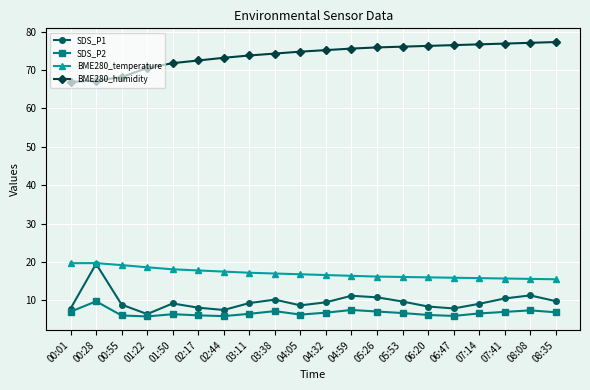

How many distinct data groups are displayed?

4